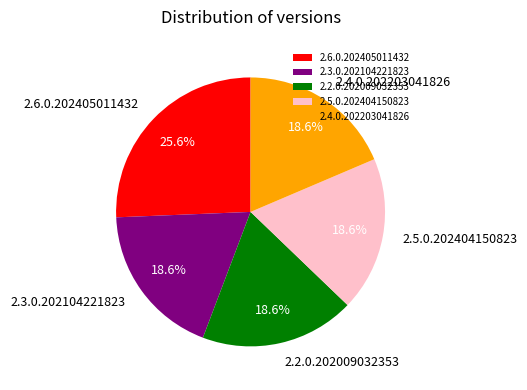

What percentage is the 2.6.0.202405011432 slice, to the nearest percent?

26%